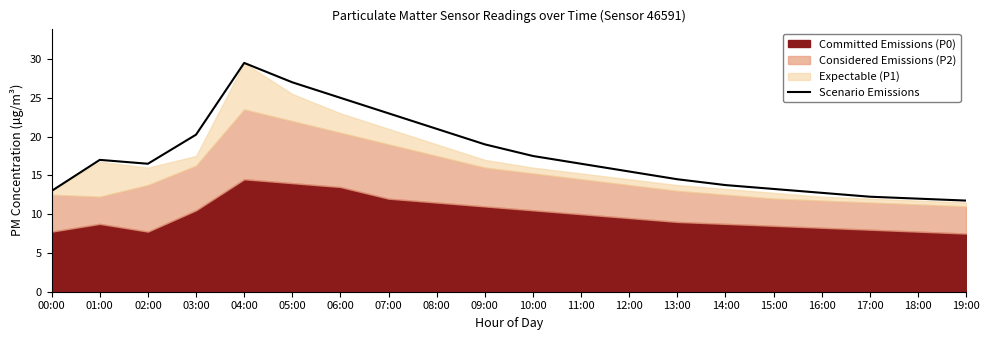

The chart shows a value of 33.0 at 03:00. True or false?

False